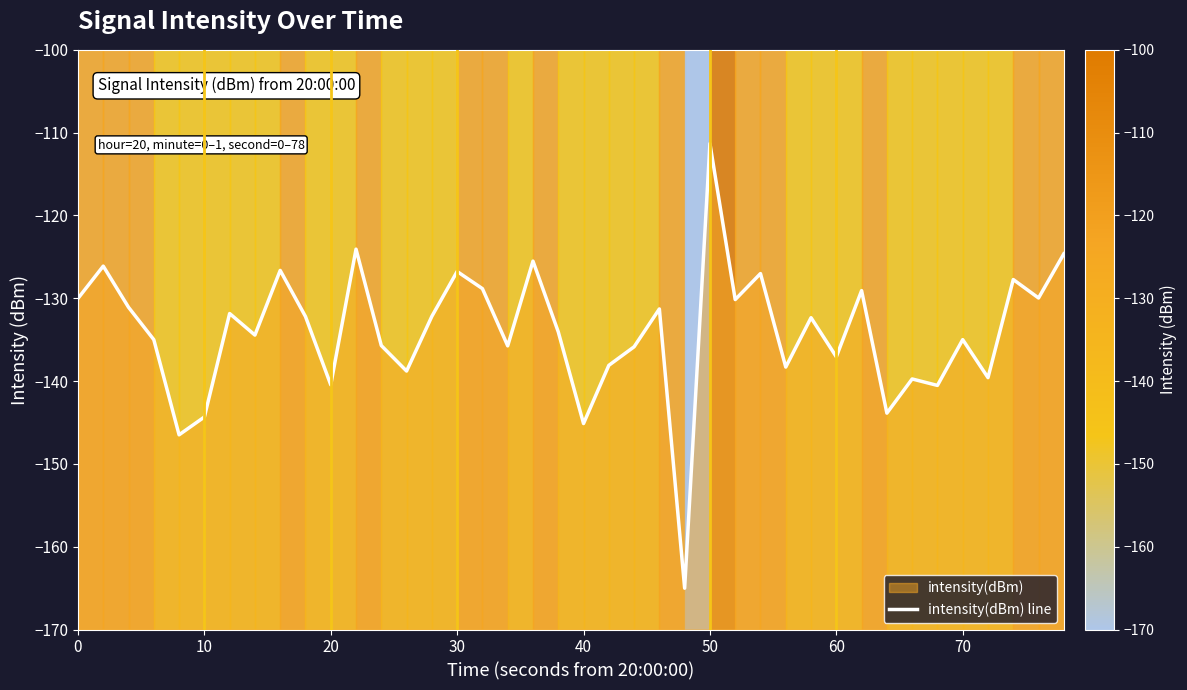

What is the value of the 36th point from the left?

-135.0